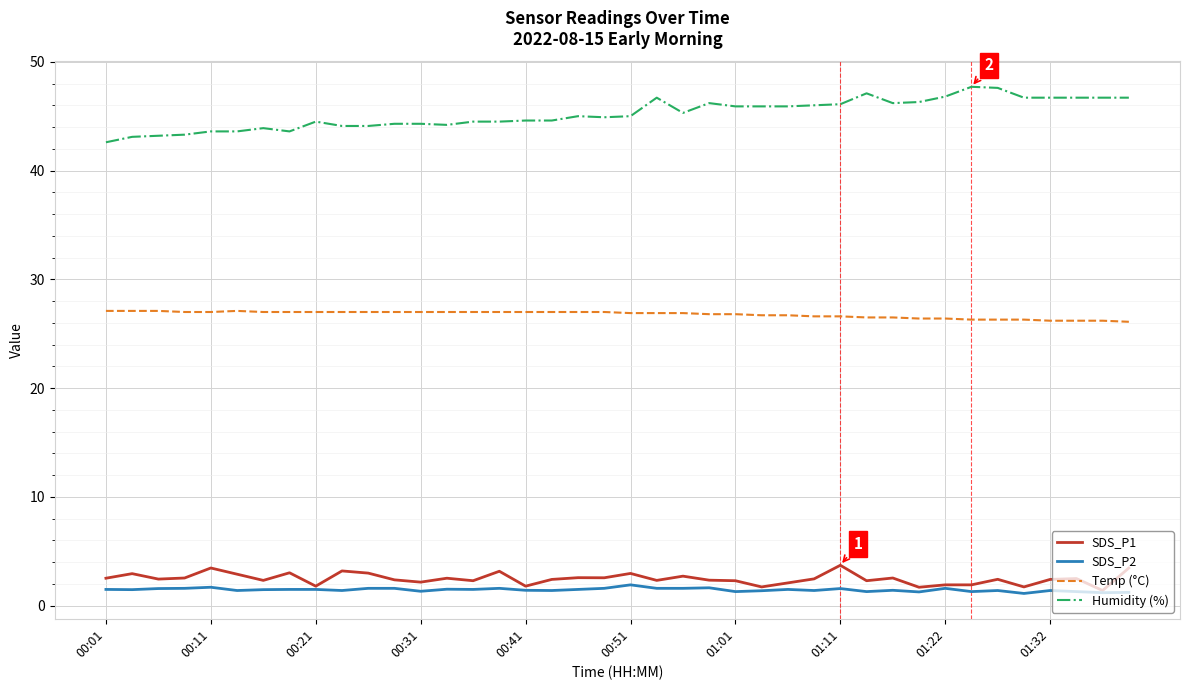

True or false: Humidity (%) and SDS_P2 intersect in this chart.

False